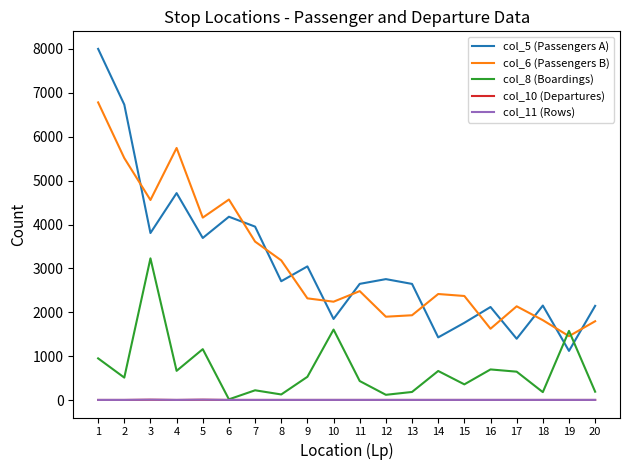

What are all the series names shown in the legend?

col_5 (Passengers A), col_6 (Passengers B), col_8 (Boardings), col_10 (Departures), col_11 (Rows)